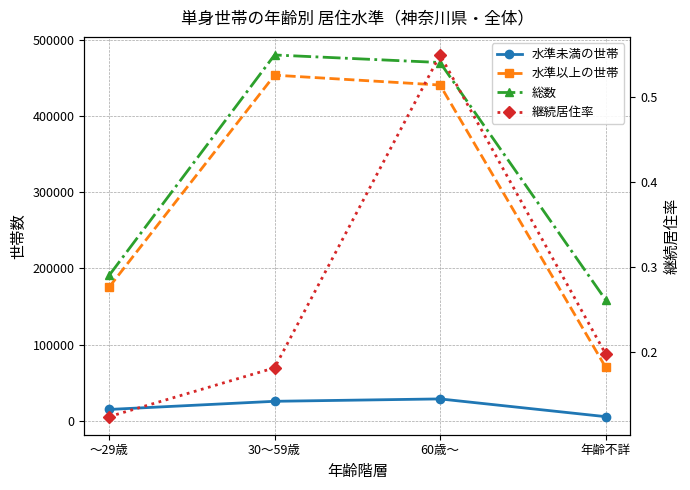

What is the value of the 水準以上の世帯 point at the 4th from the left?

70683.4